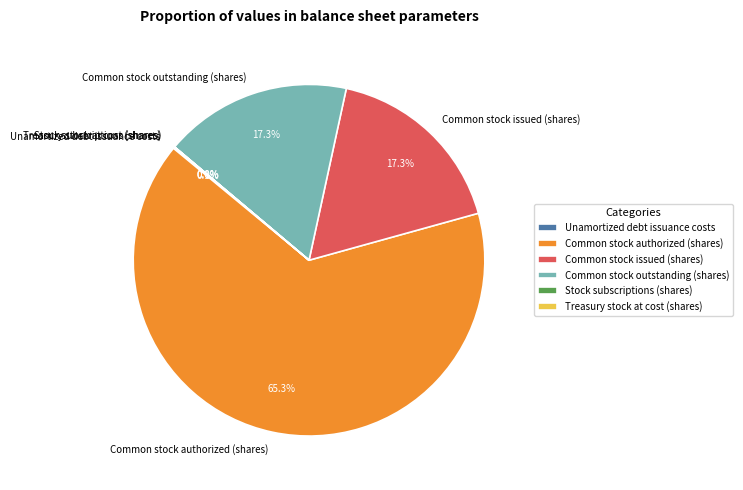

How much of the chart is everything except Common stock outstanding (shares)?

82.7%